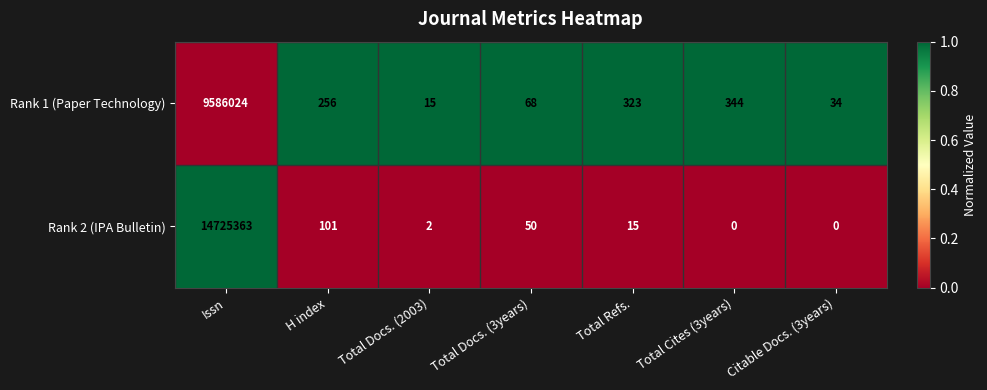

Rank the series at Total Docs. (2003) from highest to lowest value.

Rank 1 (Paper Technology), Rank 2 (IPA Bulletin)